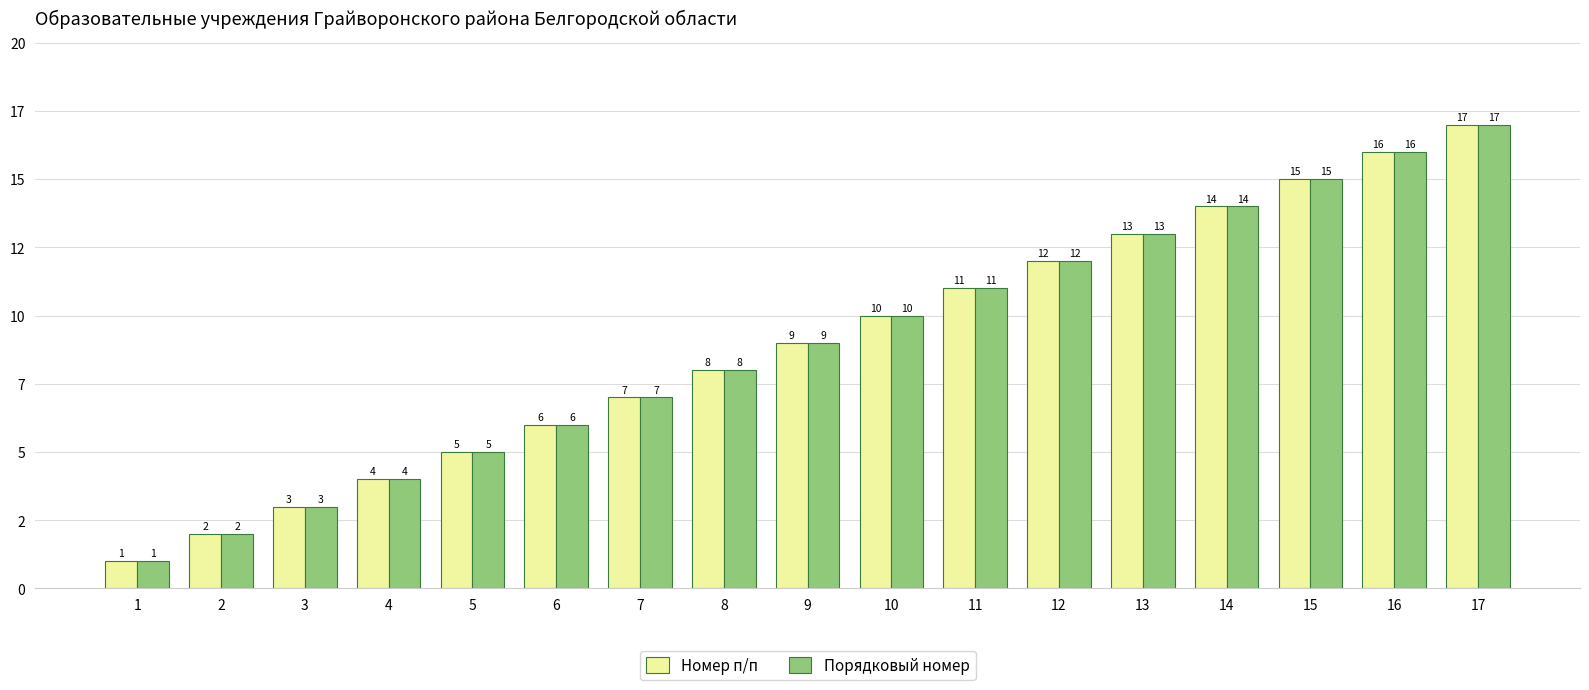

Does the chart contain any negative values?

No